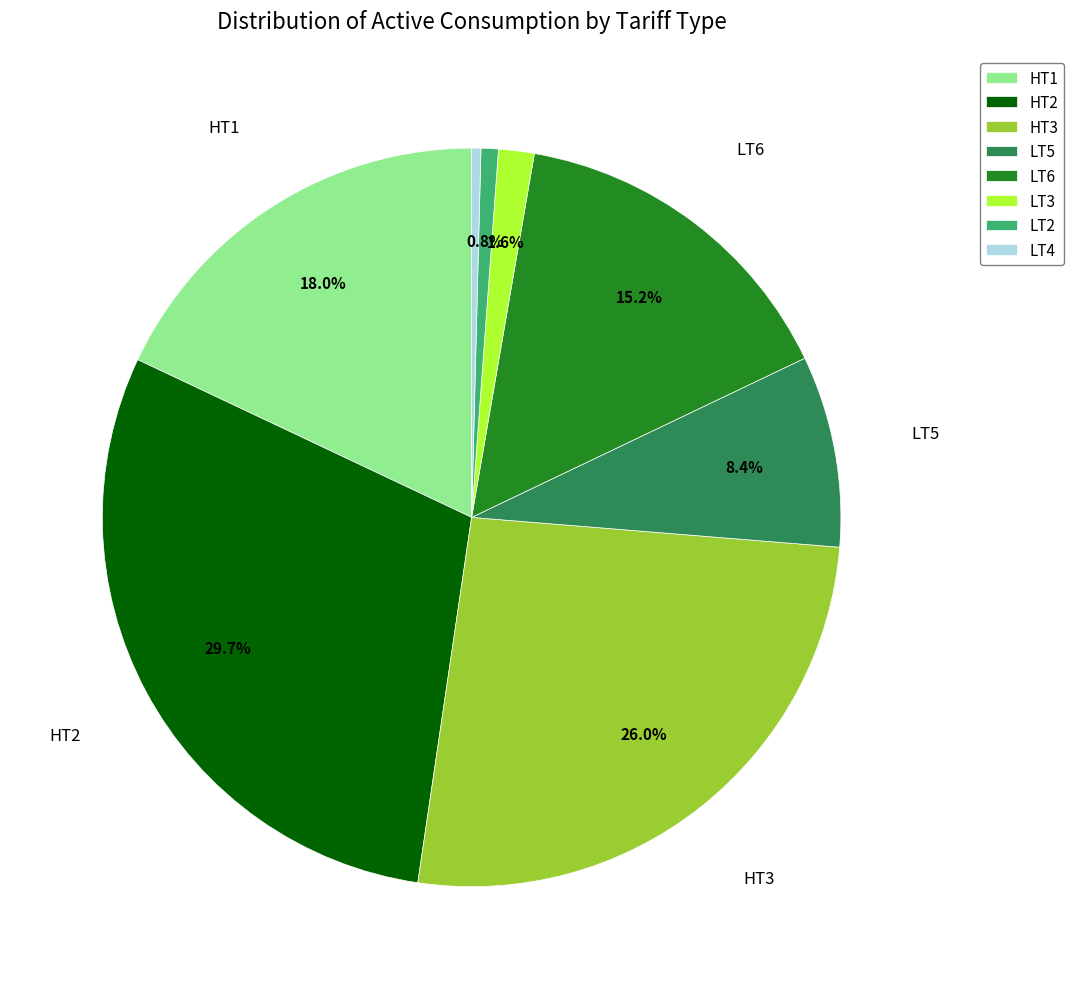

How many slices are in this pie chart?

8